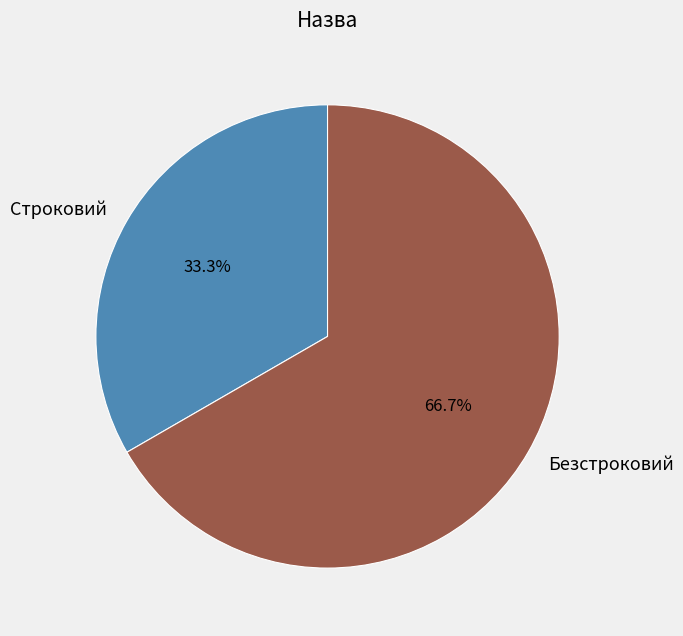

Which category accounts for the majority?

Безстроковий